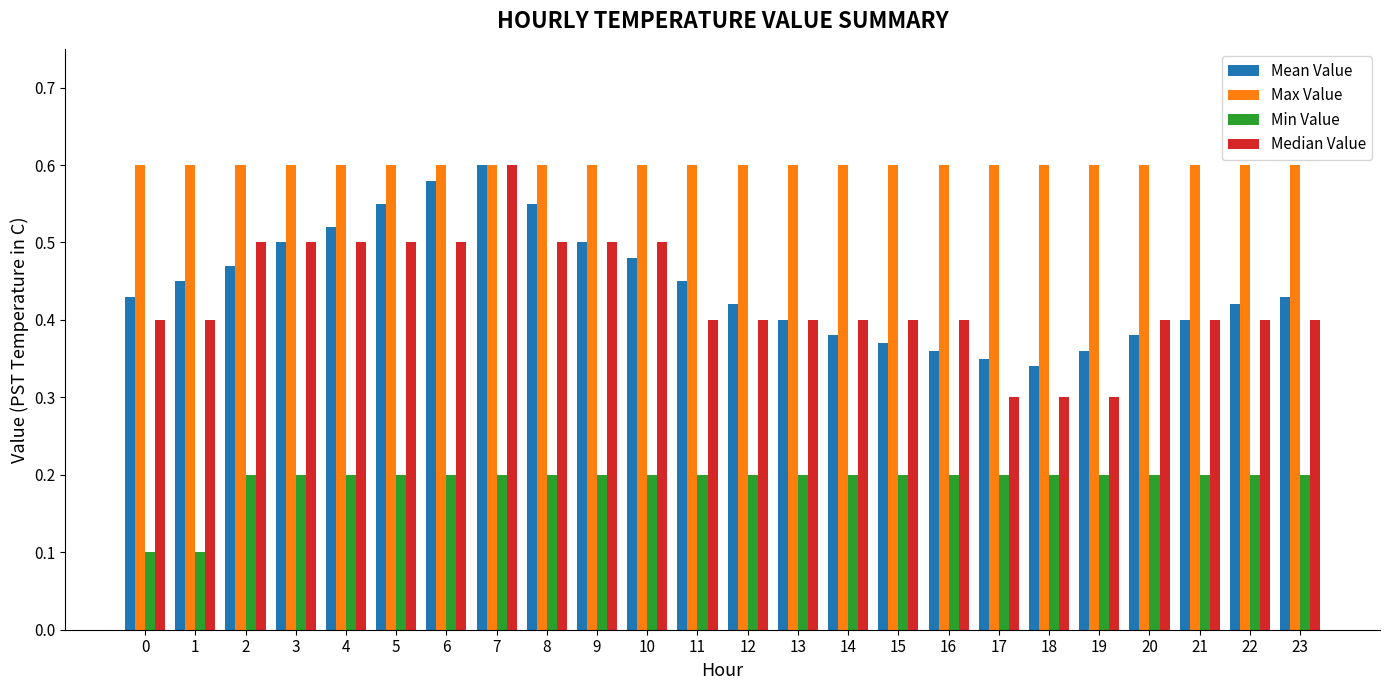

What is the minimum value shown in the chart?

0.1